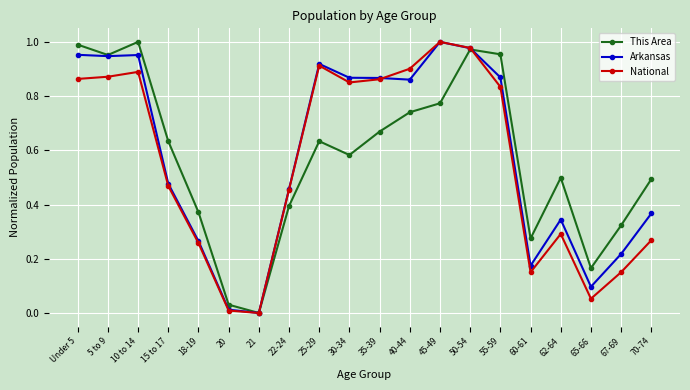

Which series changed the most between 45-49 and 67-69?

National